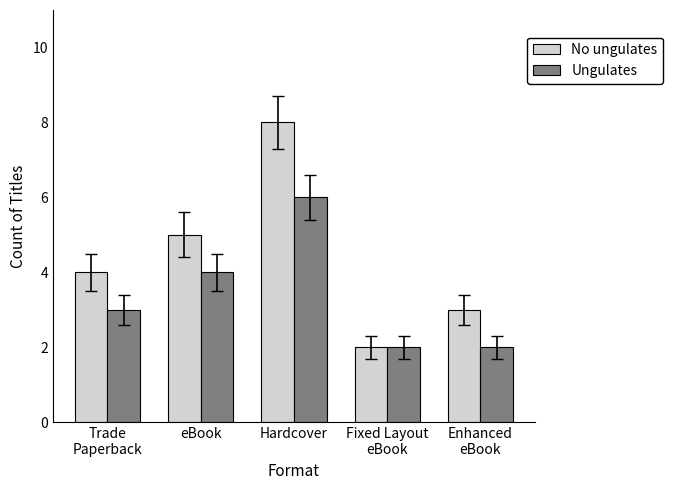

Which series has the largest total across all categories?

No ungulates